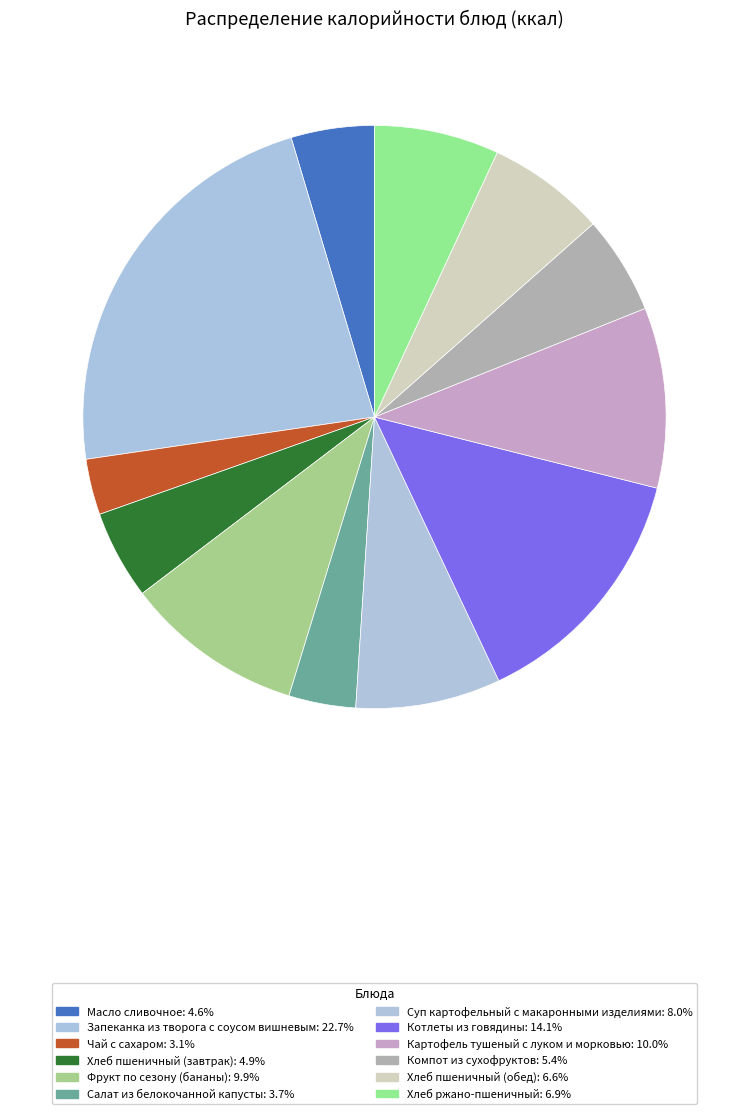

Which slice is the largest?

Запеканка из творога с соусом вишневым